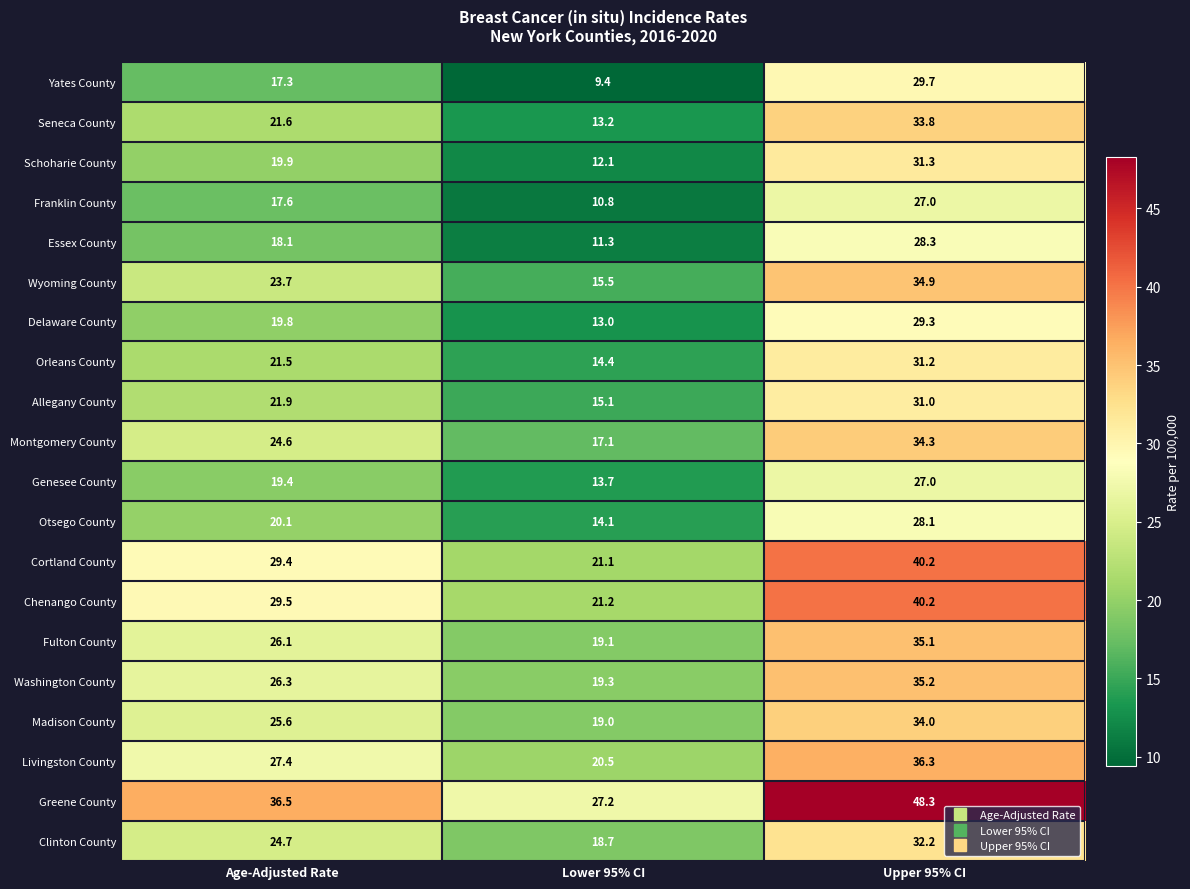

How many data points does each series have?

3